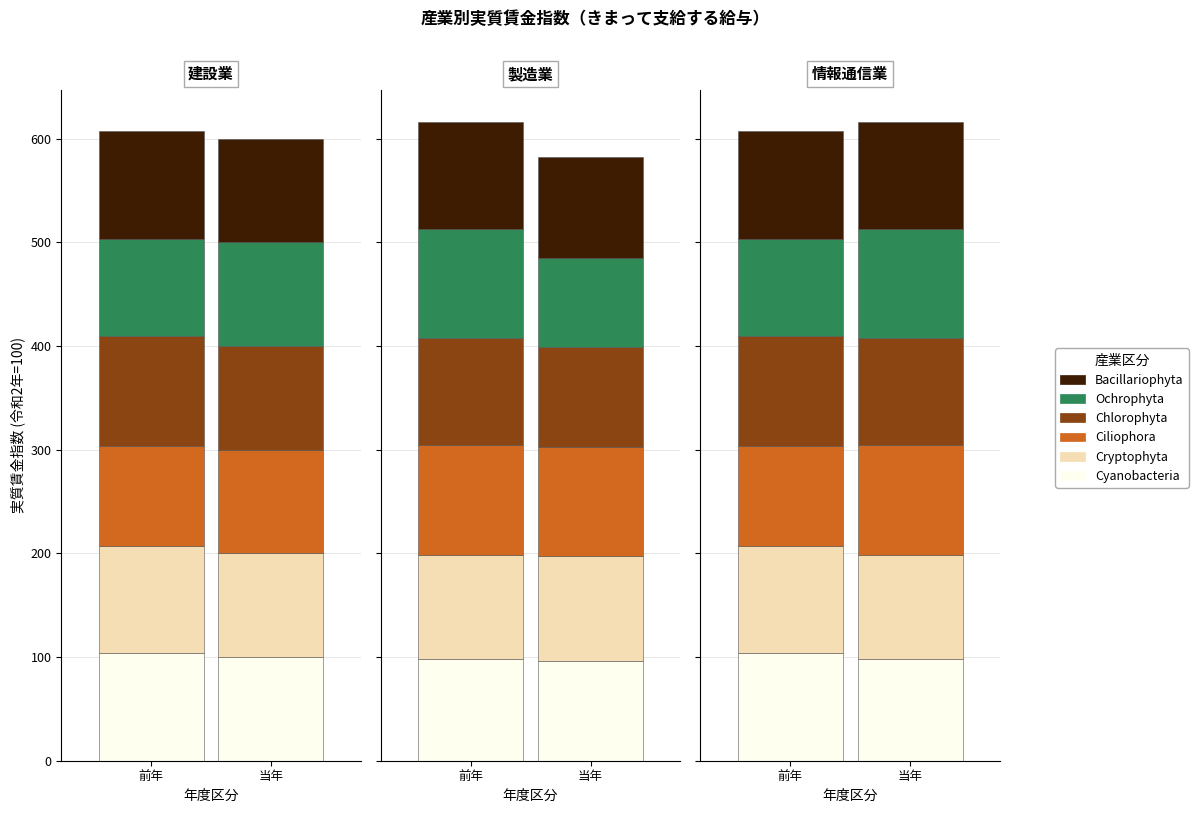

What is the difference between the Cyanobacteria values at 3 and 1?

4.2